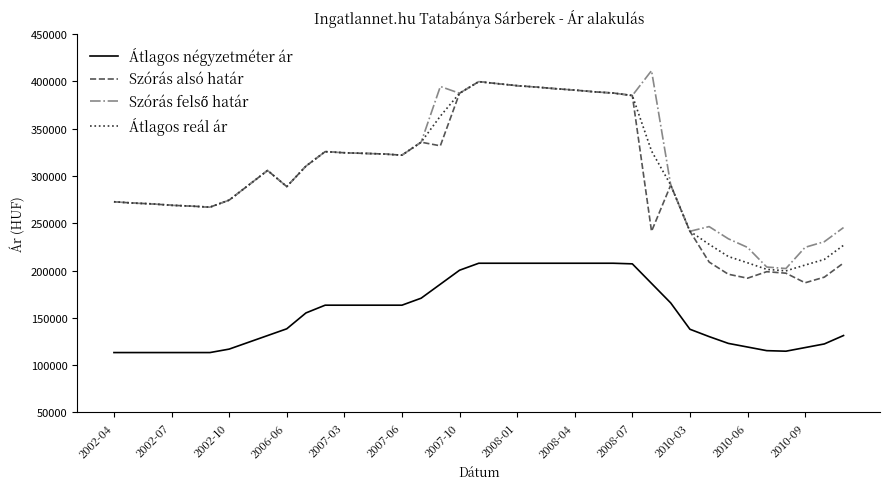

What is the maximum value shown in the chart?

411382